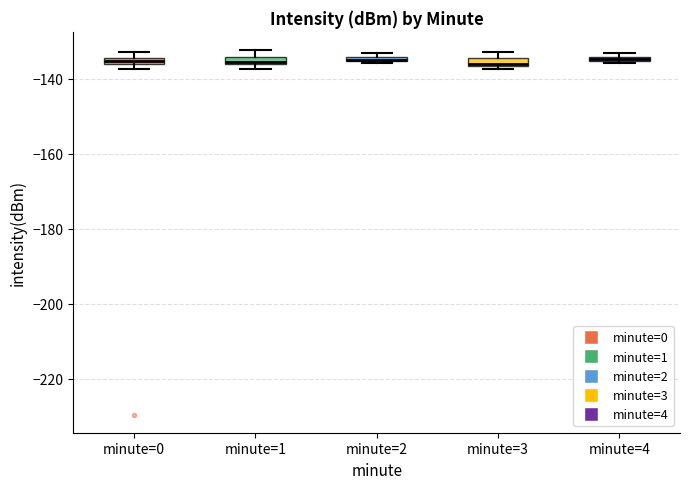

Where is the upper edge of the box for minute=2 on the y-axis? The values are not printed on the chart, so give them approximately, as read against the axis.

-134